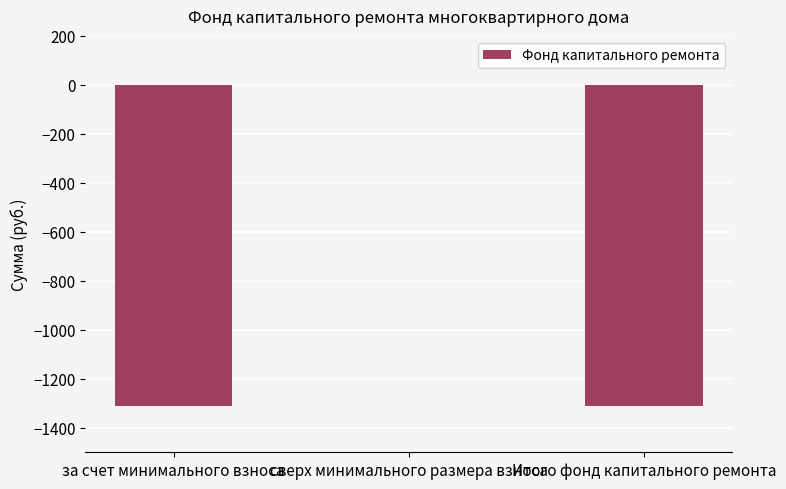

Between сверх минимального размера взноса and Итого фонд капитального ремонта, which is larger?

сверх минимального размера взноса